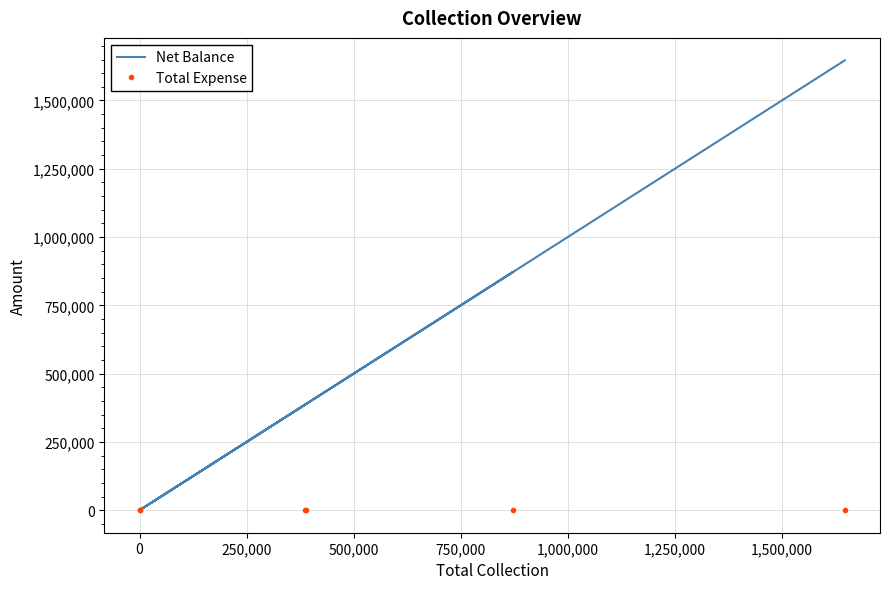

Rank the series by their maximum value, from highest to lowest.

Net Balance, Total Expense